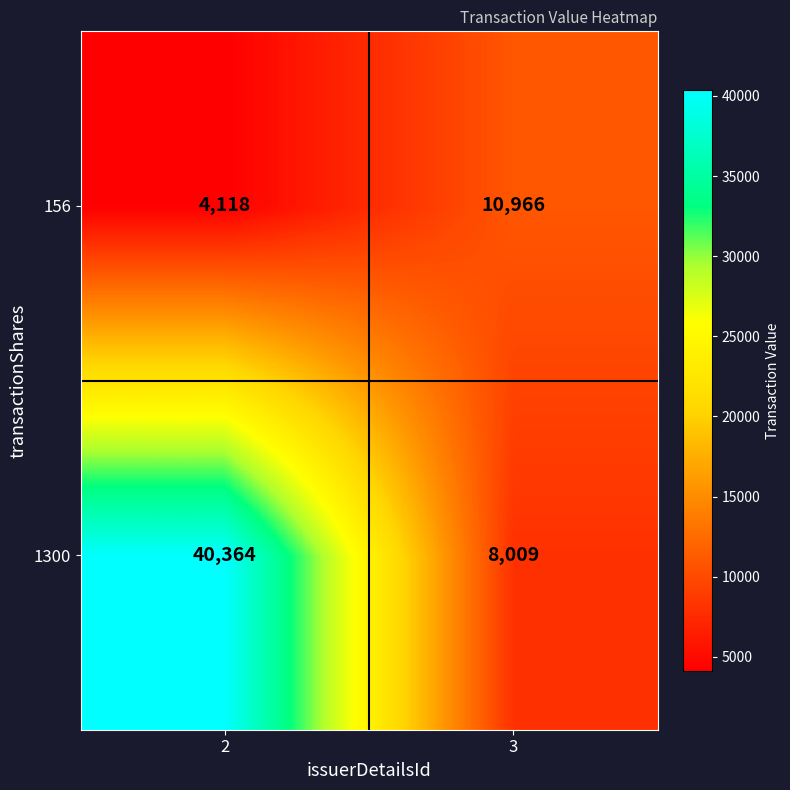

What is the sum of the 156 values at 2 and 3?

15084